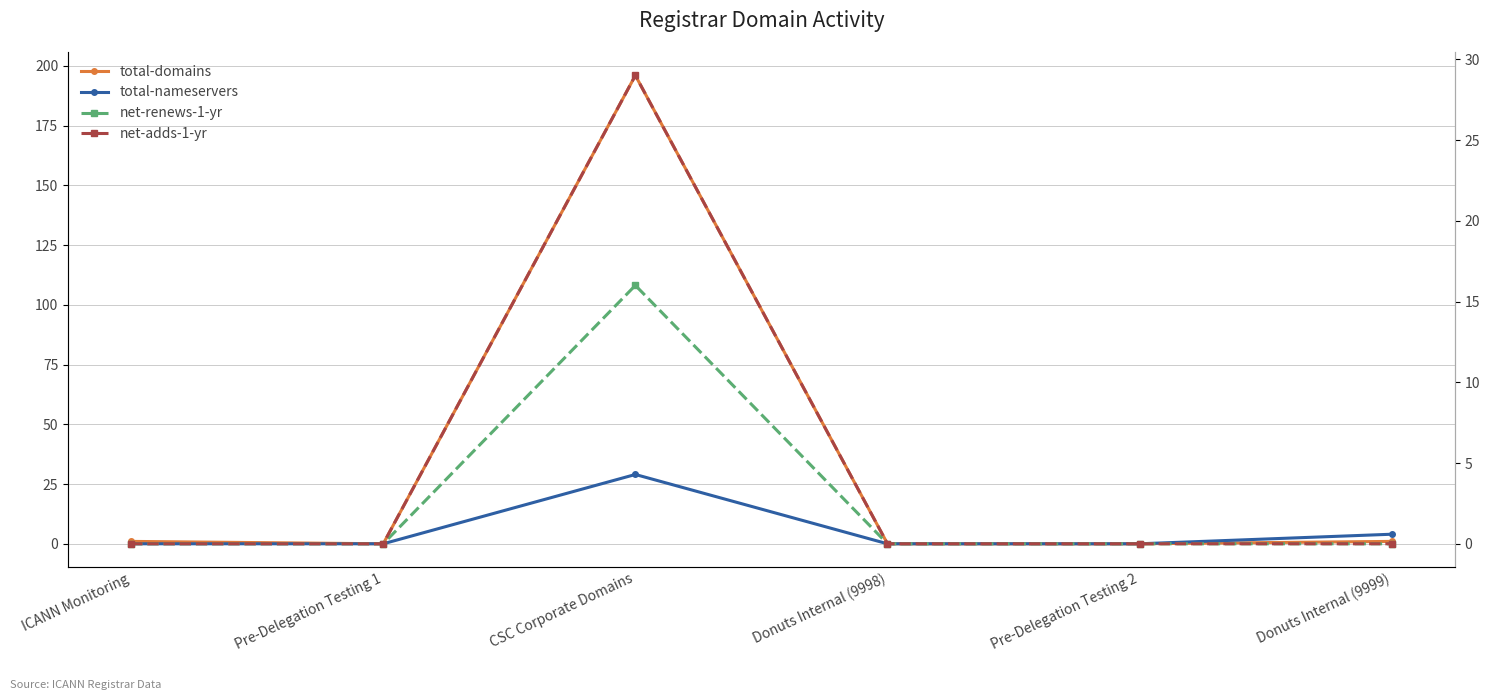

True or false: net-renews-1-yr and net-adds-1-yr cross at least once.

False